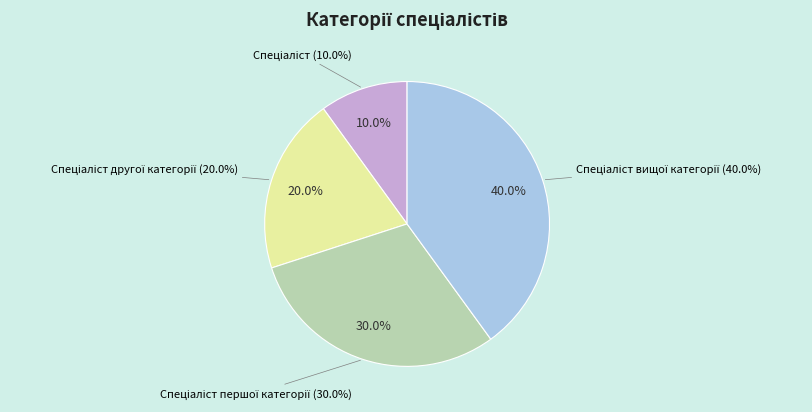

Is it true that Спеціаліст is 10% of the pie?

True